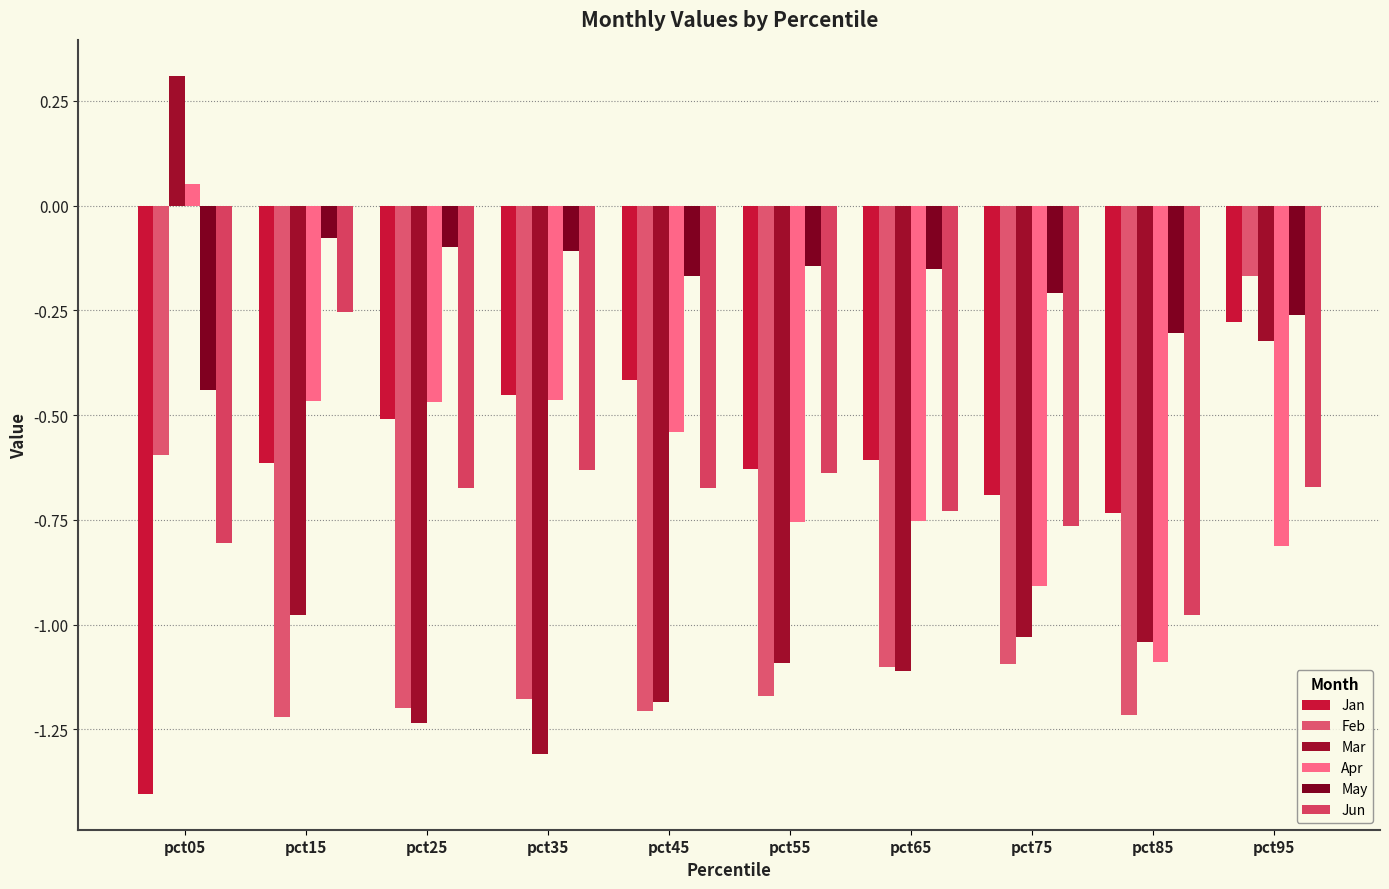

What is the maximum value shown in the chart?

0.3